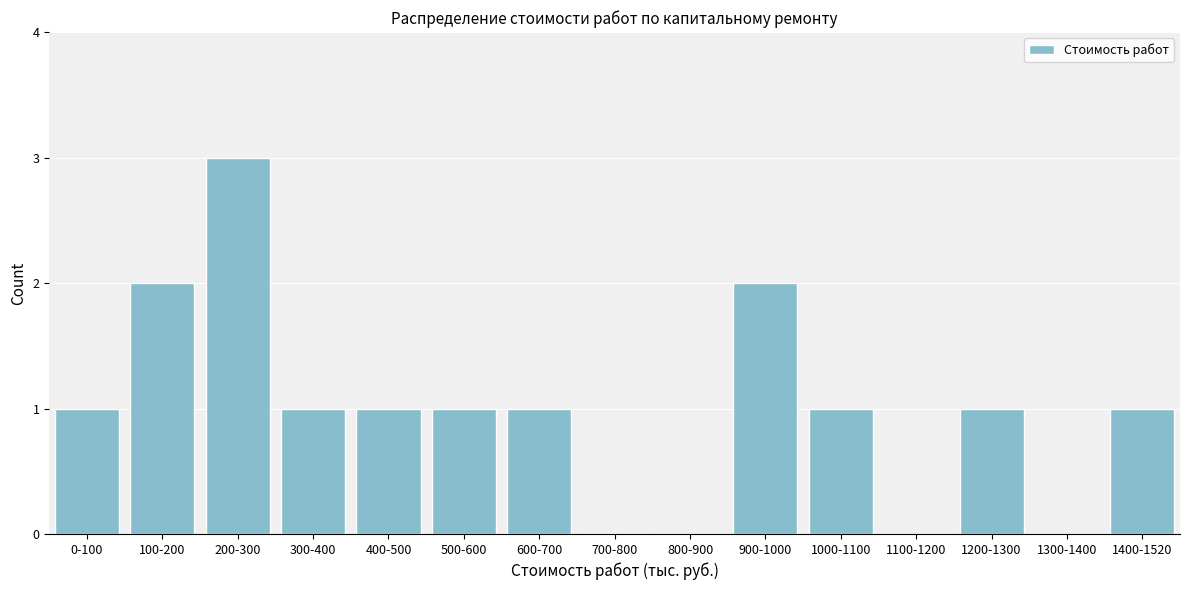

Reading left to right, transcribe all the data shown in this chart.

0-100=1	100-200=2	200-300=3	300-400=1	400-500=1	500-600=1	600-700=1	700-800=0	800-900=0	900-1000=2	1000-1100=1	1100-1200=0	1200-1300=1	1300-1400=0	1400-1520=1